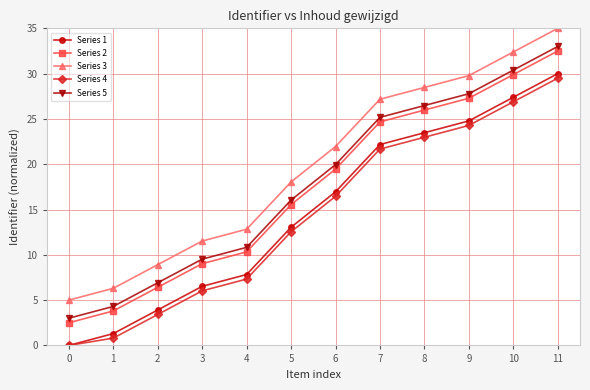

What is the sum of all Series 5 values?

213.4